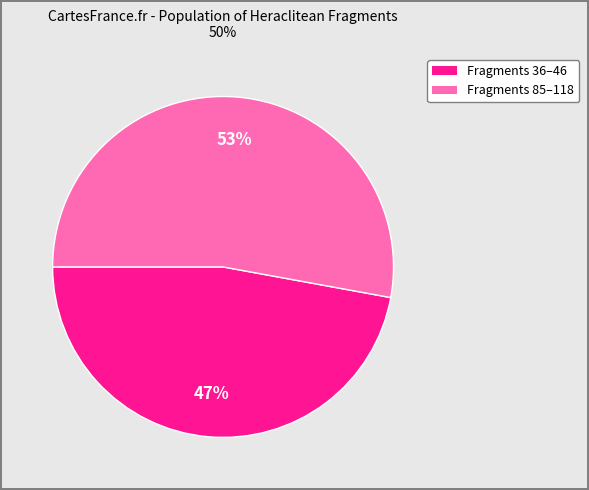

To the nearest percent, what is the average slice percentage?

50%